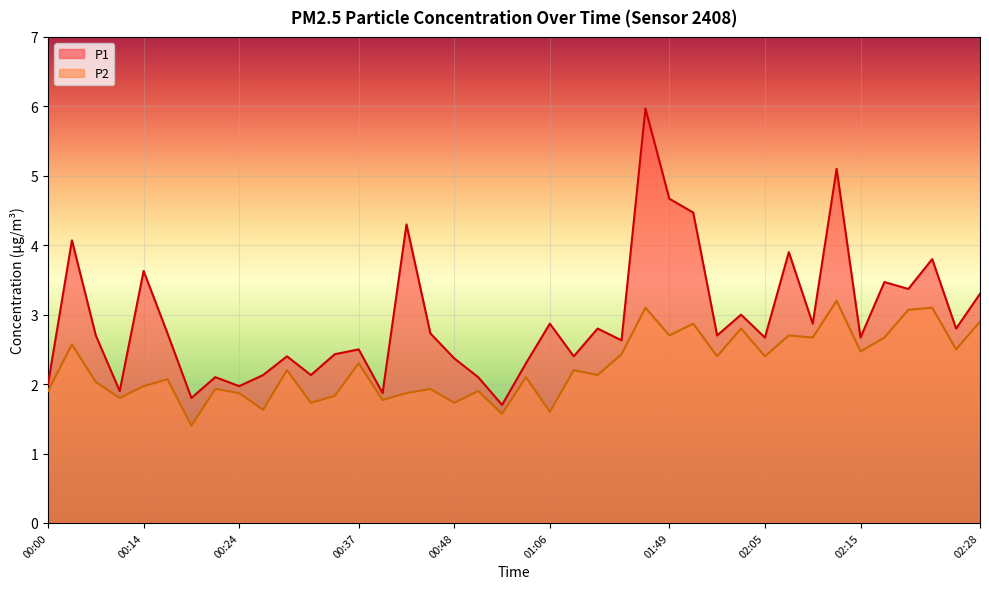

At how many categories does at least one series exceed 4?

6